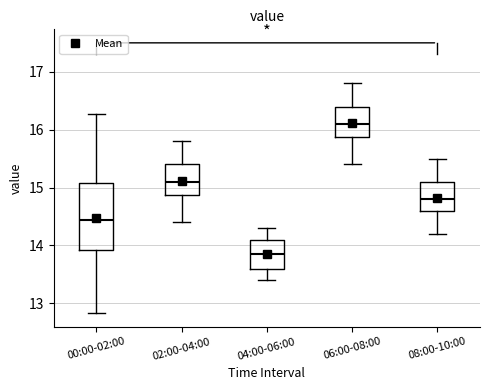

Reading left to right, transcribe this box plot: for each box, give where its median line is, the range the box spans, and where its two whiskers end, as read against the y-axis. The values are not printed on the chart, so give them approximately, as read against the axis.

00:00-02:00: median 14.4, box 13.9 to 15.1, whiskers 12.8 to 16.3
02:00-04:00: median 15.1, box 14.9 to 15.4, whiskers 14.4 to 15.8
04:00-06:00: median 13.9, box 13.6 to 14.1, whiskers 13.4 to 14.3
06:00-08:00: median 16.1, box 15.9 to 16.4, whiskers 15.4 to 16.8
08:00-10:00: median 14.8, box 14.6 to 15.1, whiskers 14.2 to 15.5